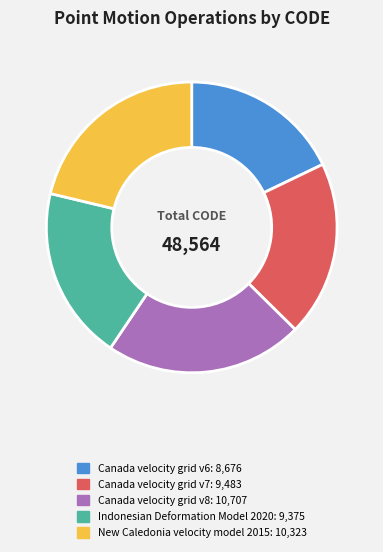

Is Canada velocity grid v8 the majority of the pie?

No